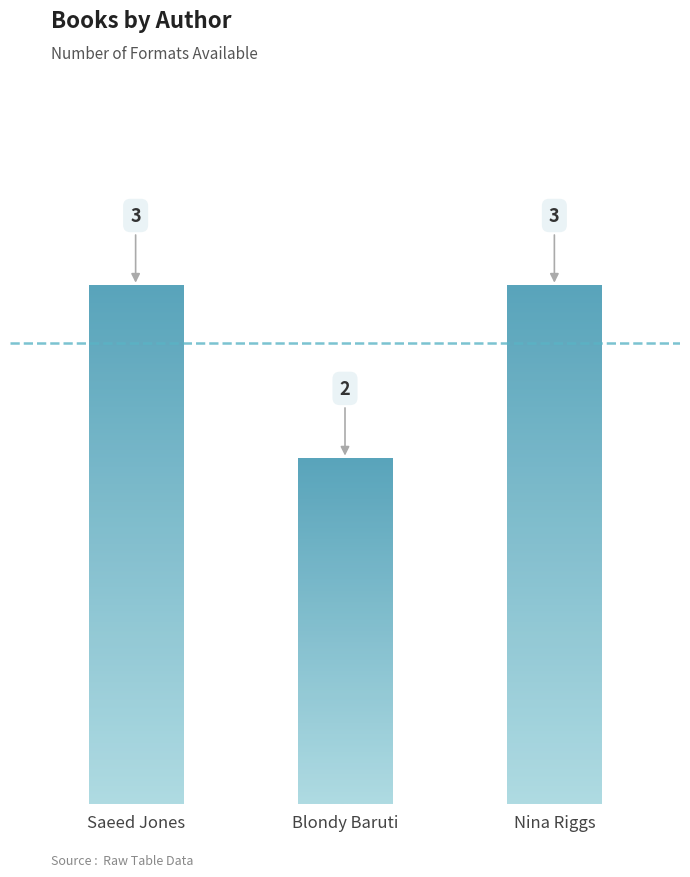

What is the label of the 2nd bar from the left?

Blondy Baruti